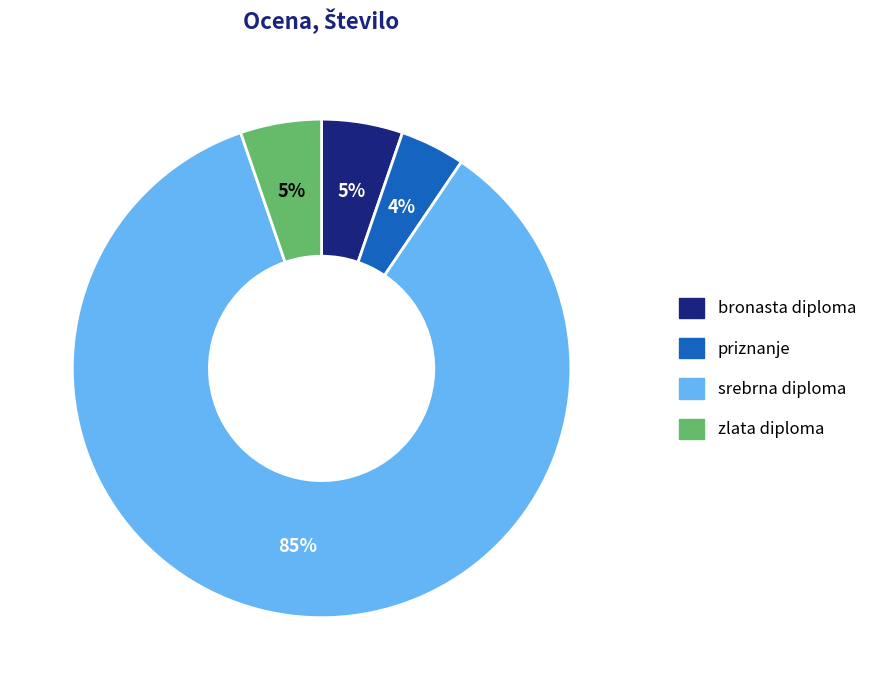

What is the ratio of the value at zlata diploma to the value at bronasta diploma?

1.0